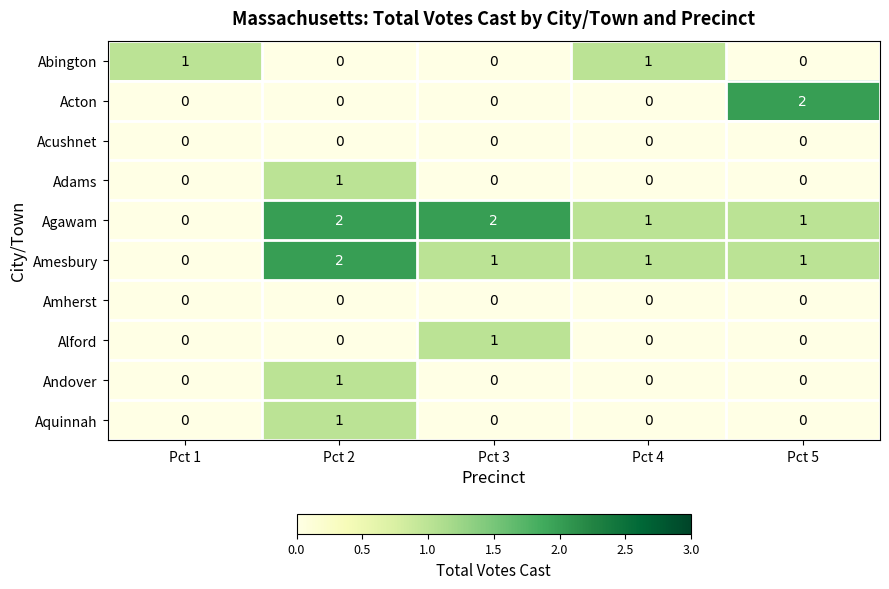

Count the number of categories in the chart.

5